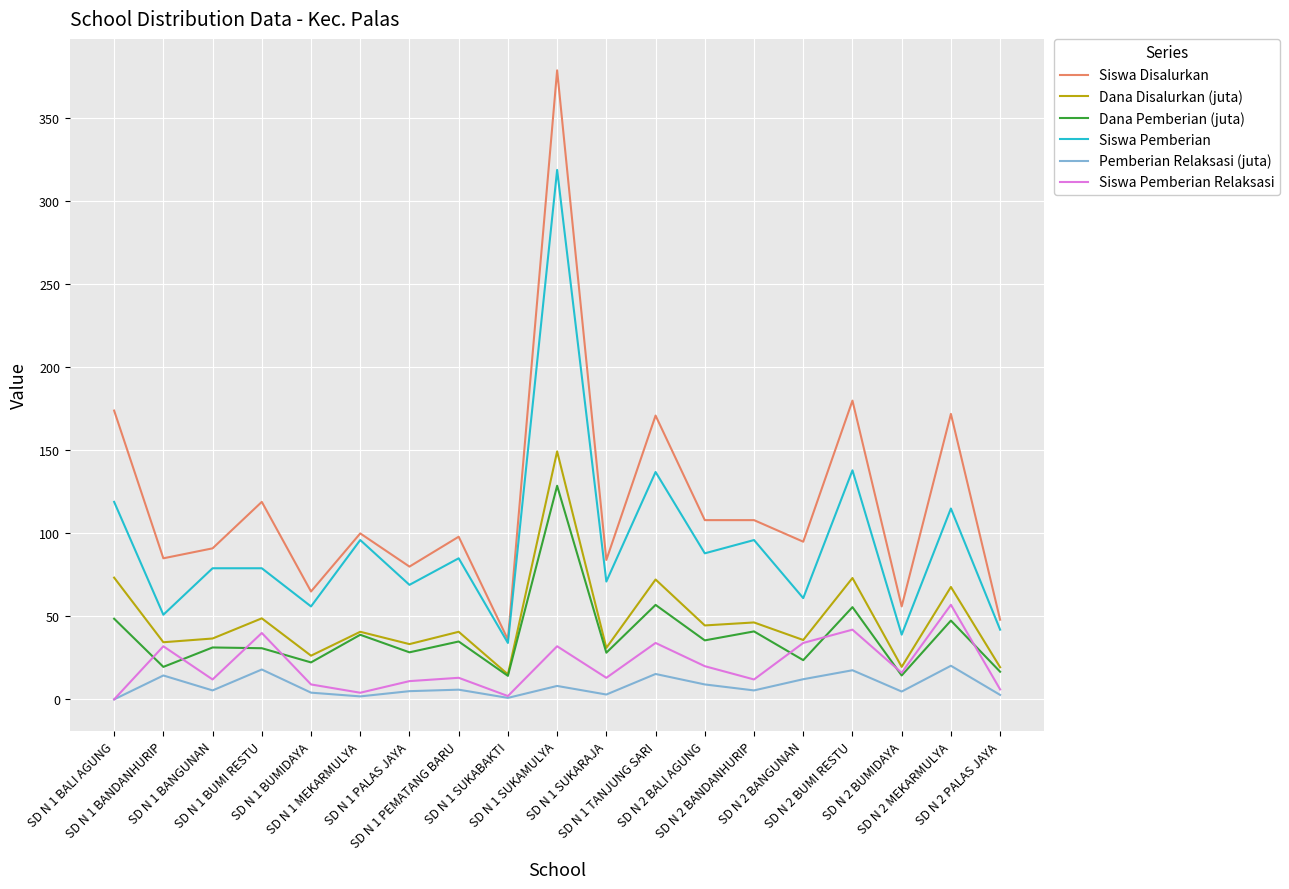

Which series has the largest total across all categories?

Siswa Disalurkan